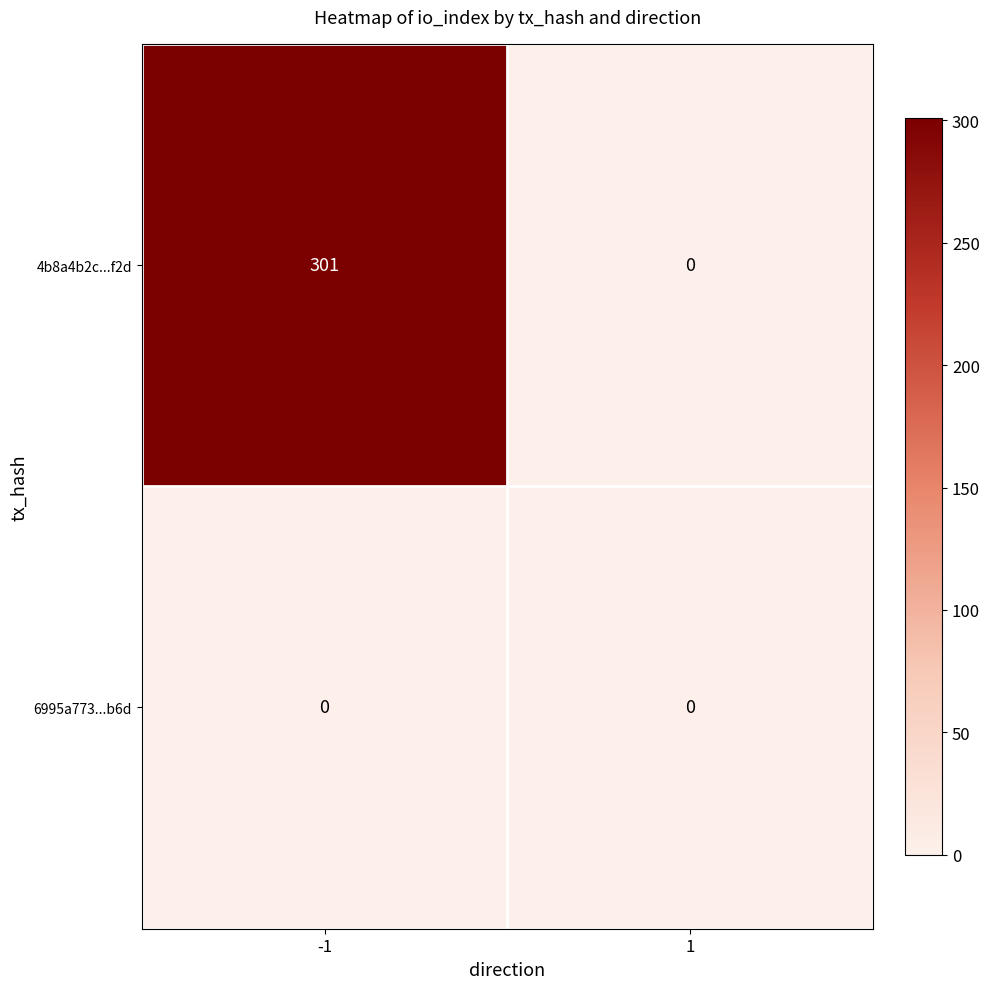

Reading left to right, what are all the values shown in this chart?

4b8a4b2c...f2d: -1=301	1=0
6995a773...b6d: -1=0	1=0